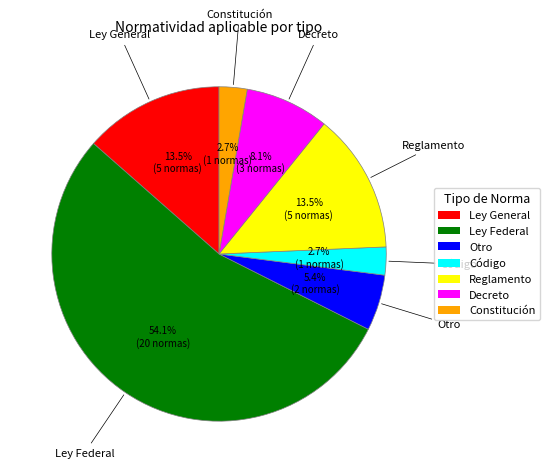

To the nearest percent, what is the average slice percentage?

14%